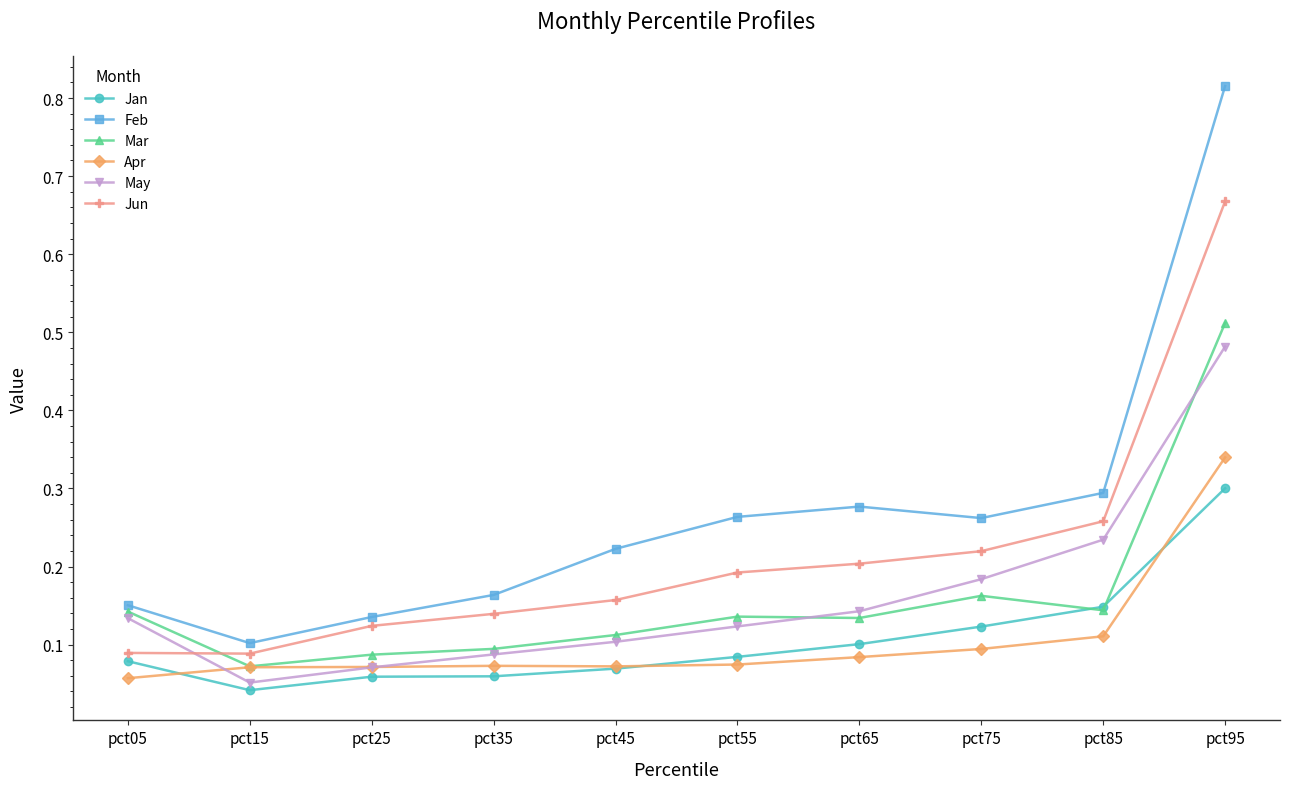

How many lines are shown in the chart?

6